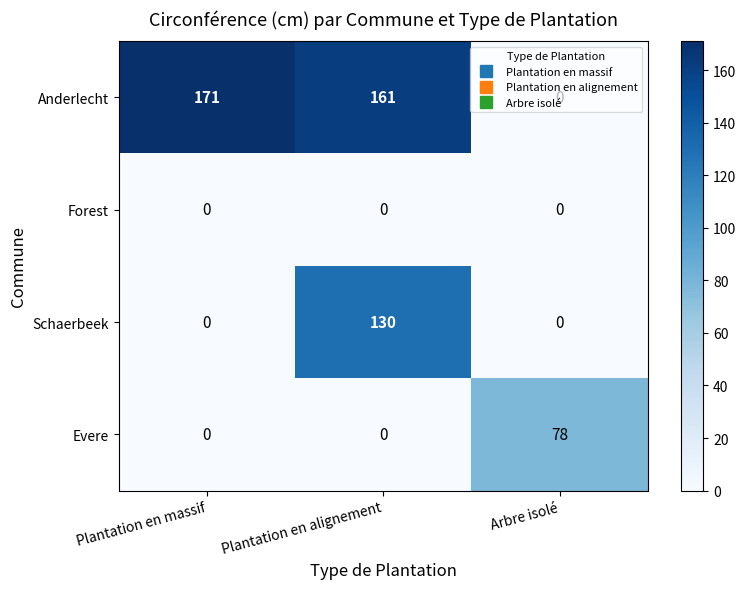

Which series changed the most between Plantation en massif and Plantation en alignement?

Schaerbeek